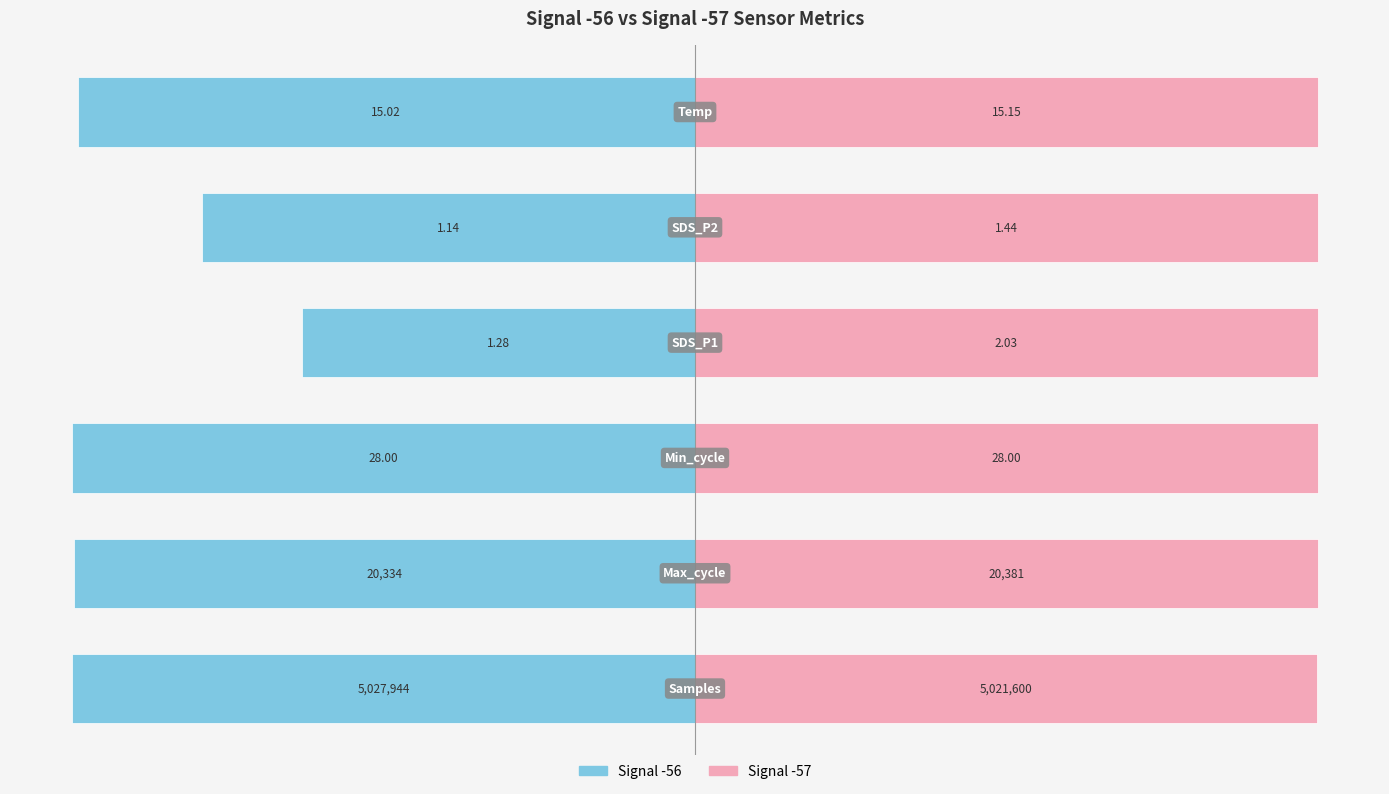

Which series changed the most between 2 and 4?

Signal -56